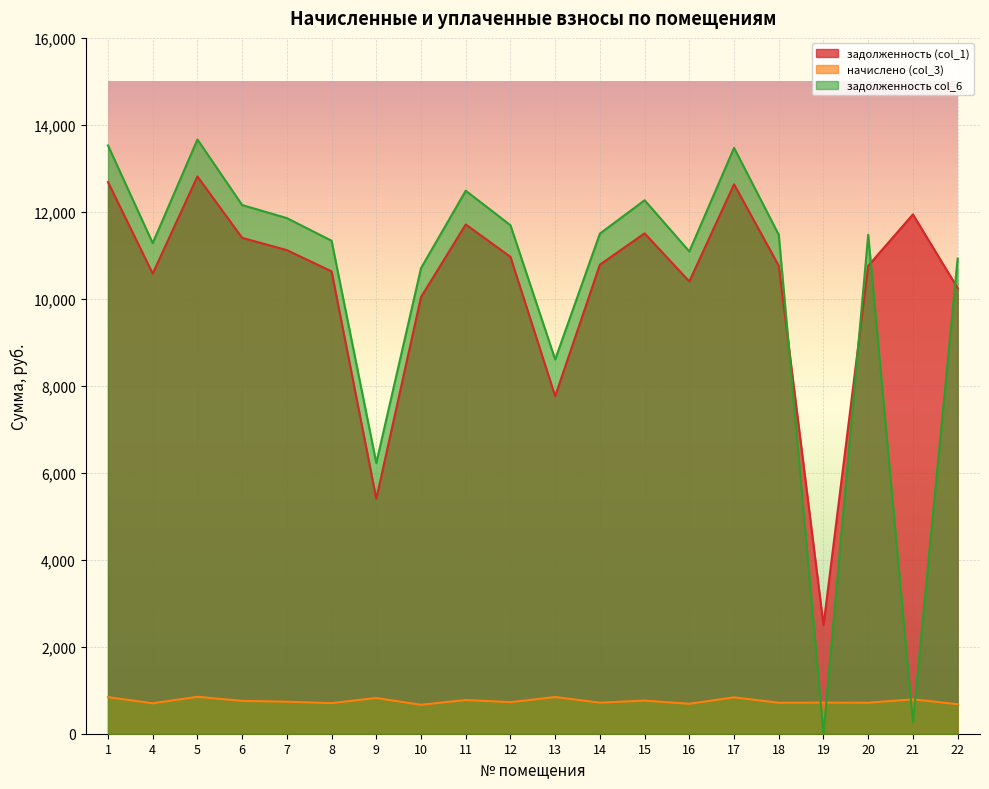

Rank the series at 15 from highest to lowest value.

задолженность col_6, задолженность (col_1), начислено (col_3)